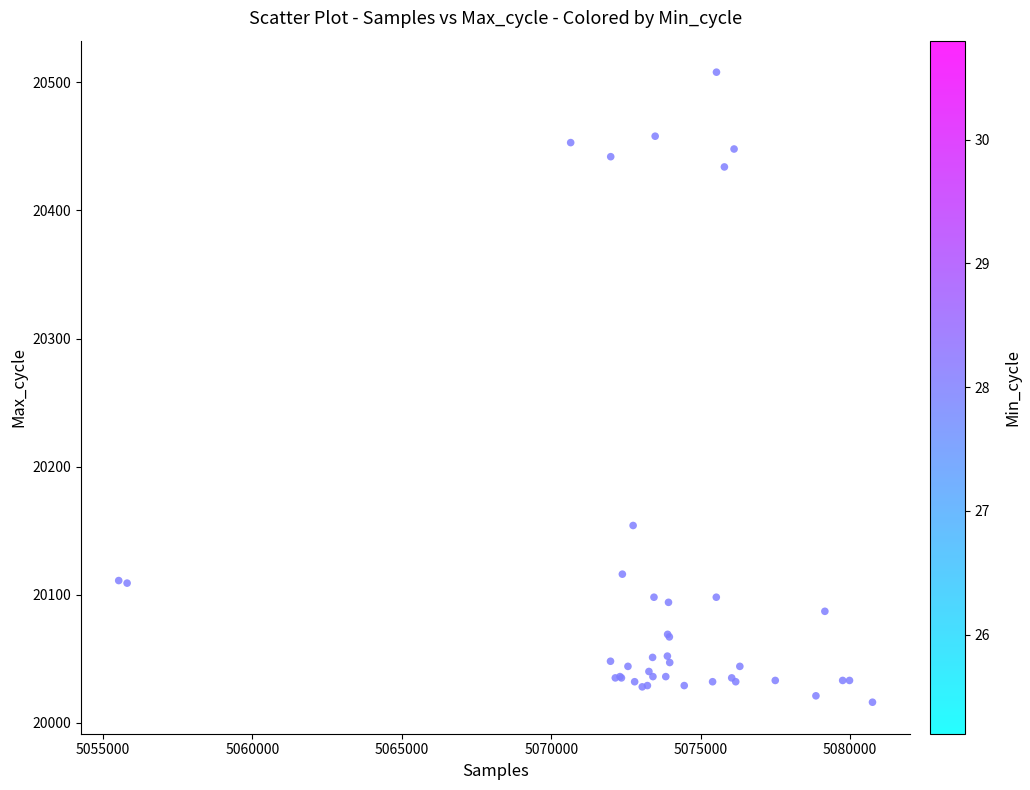

What Y value in the scatter plot is closest to 20262?

20154